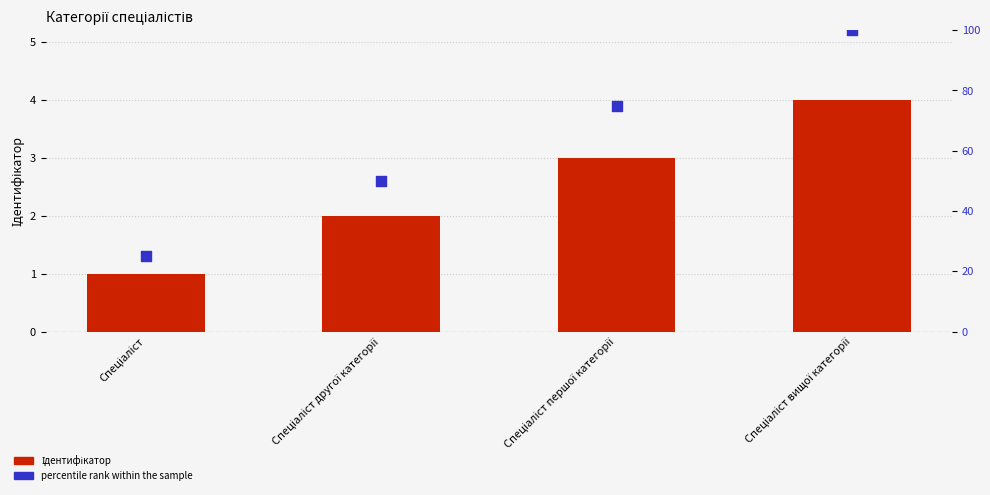

What is the total value across all series at Спеціаліст другої категорії?

52